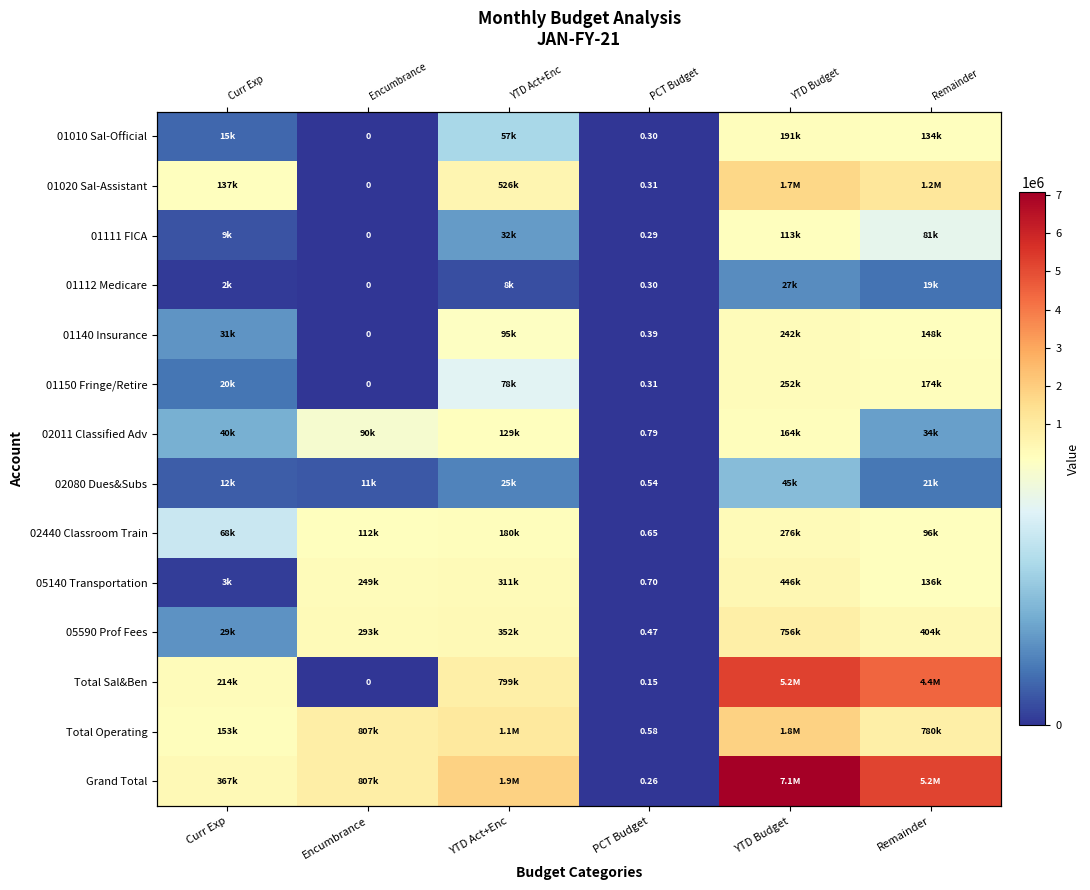

Is it true that 01010 Sal-Official equals 24337.1 at Curr Exp?

False